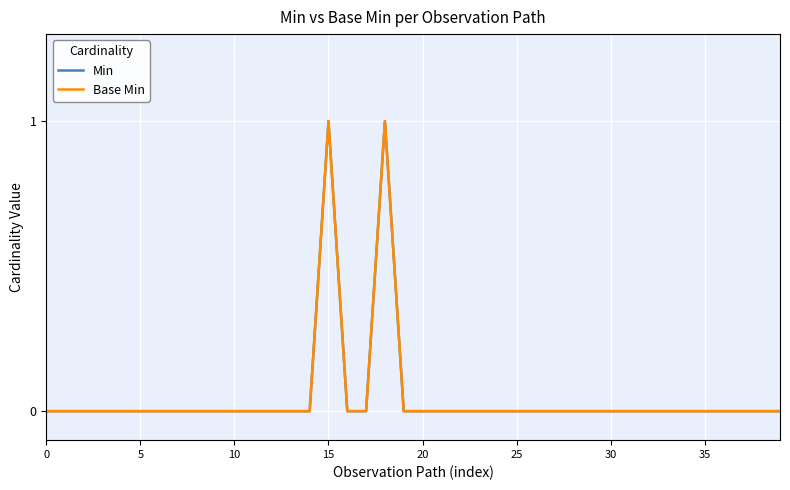

True or false: Min and Base Min intersect in this chart.

False